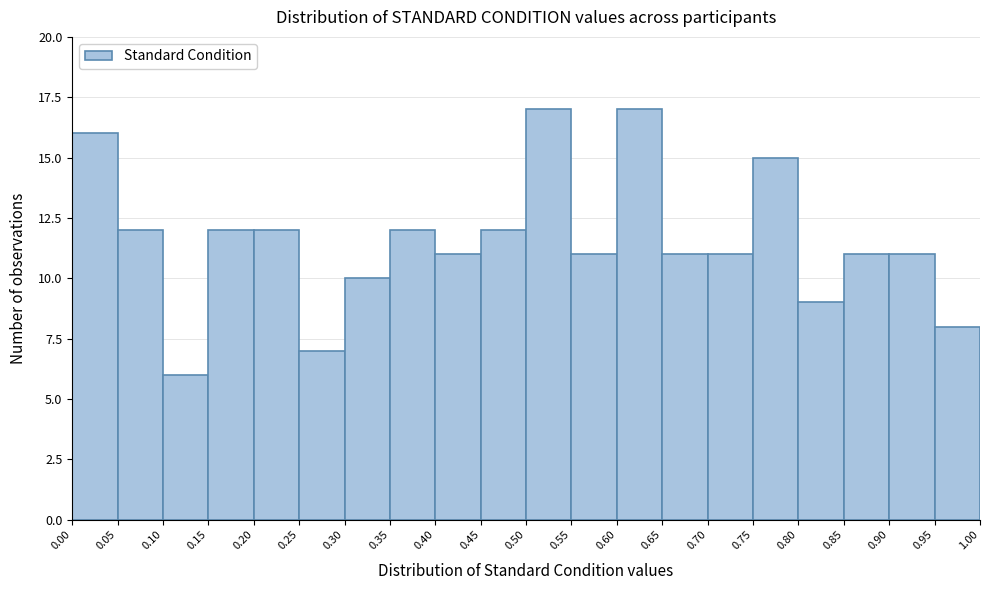

Reading left to right, transcribe this chart: for each bar, give the range it covers on the x-axis and its height. The values are not printed on the chart, so give them approximately, as read against the axis.

0.00 to 0.05: 16
0.05 to 0.10: 12
0.10 to 0.15: 6
0.15 to 0.20: 12
0.20 to 0.25: 12
0.25 to 0.30: 7
0.30 to 0.35: 10
0.35 to 0.40: 12
0.40 to 0.45: 11
0.45 to 0.50: 12
0.50 to 0.55: 17
0.55 to 0.60: 11
0.60 to 0.65: 17
0.65 to 0.70: 11
0.70 to 0.75: 11
0.75 to 0.80: 15
0.80 to 0.85: 9
0.85 to 0.90: 11
0.90 to 0.95: 11
0.95 to 1.00: 8